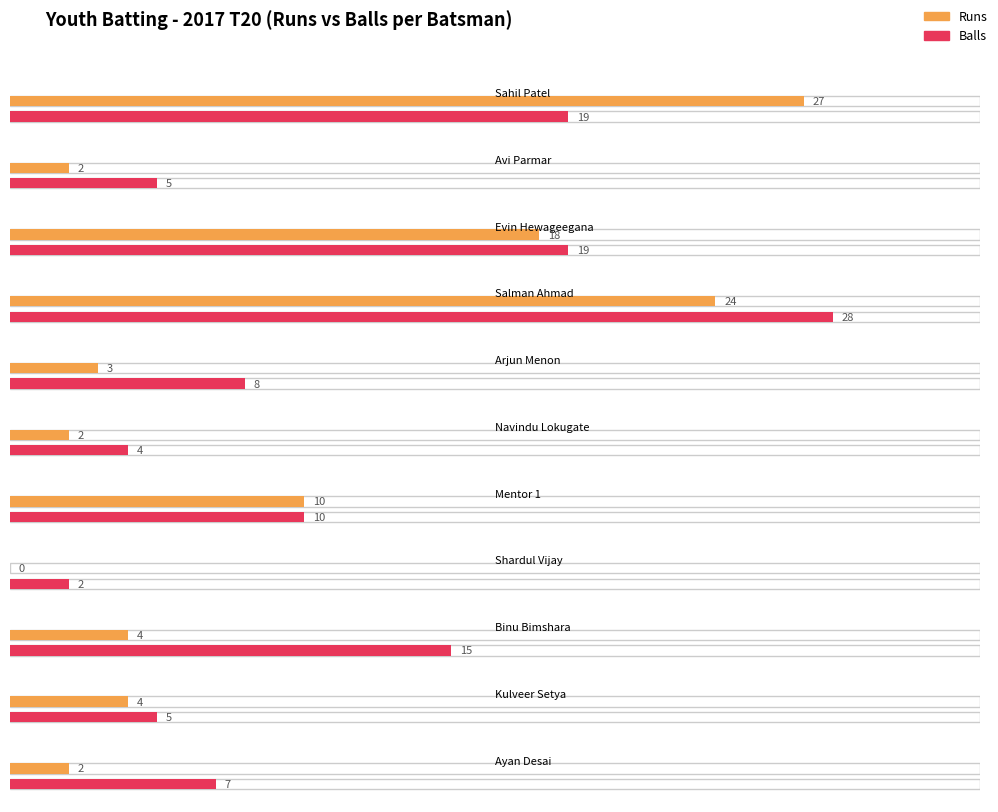

Which category has the highest value in the Runs series?

Sahil Patel